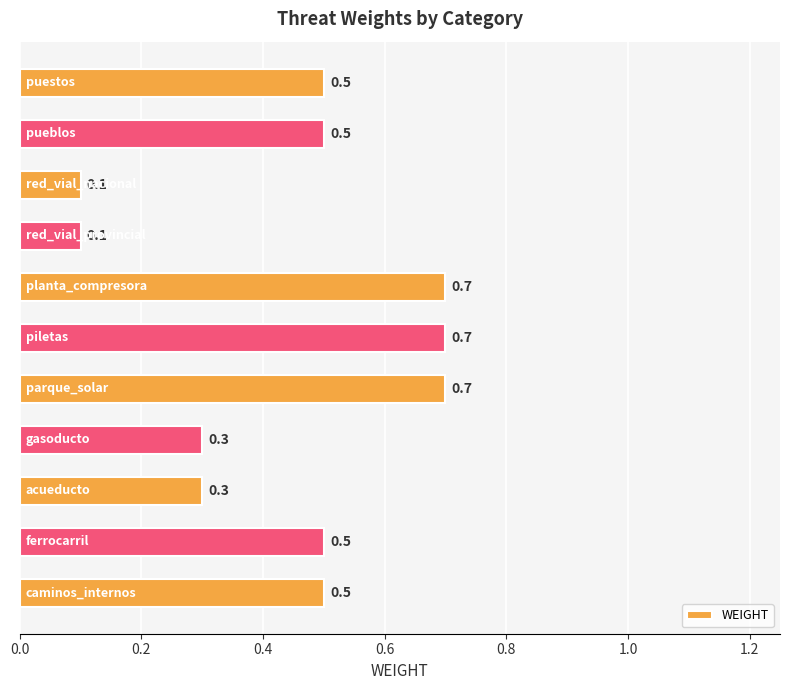

What is the difference between the maximum and minimum values?

0.6